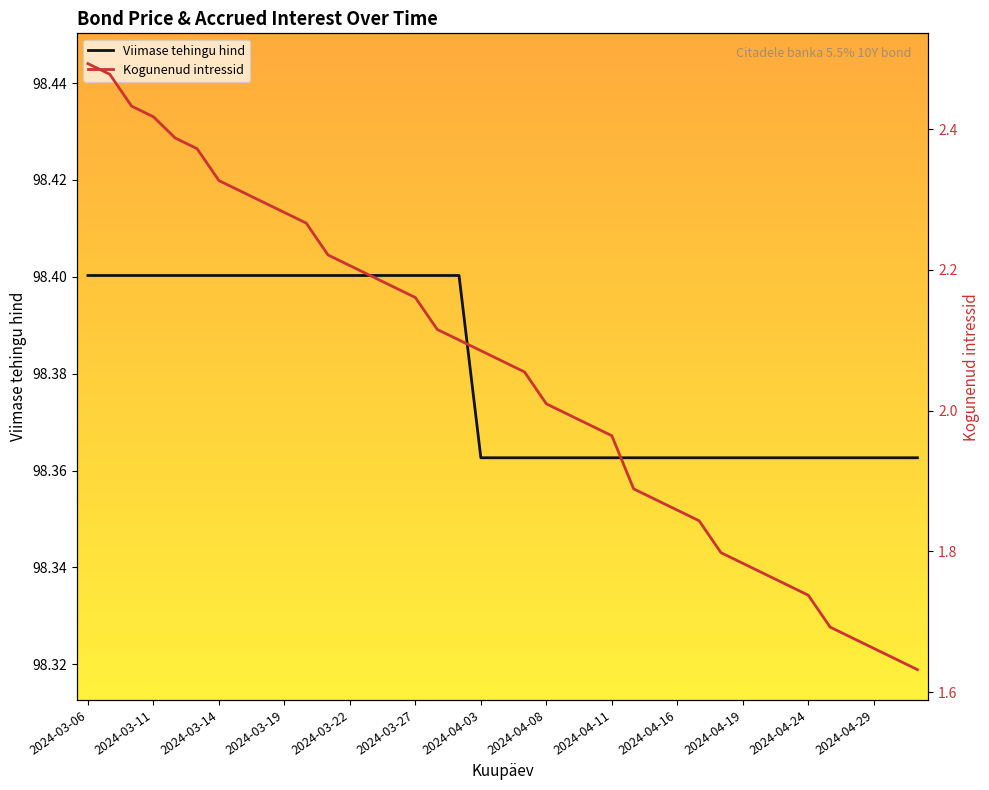

At which label does Kogunenud intressid first exceed 2?

2024-03-06